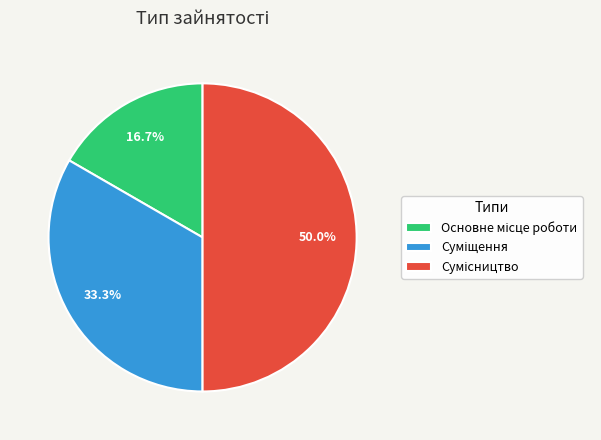

Does Основне місце роботи account for over 50% of the chart?

No